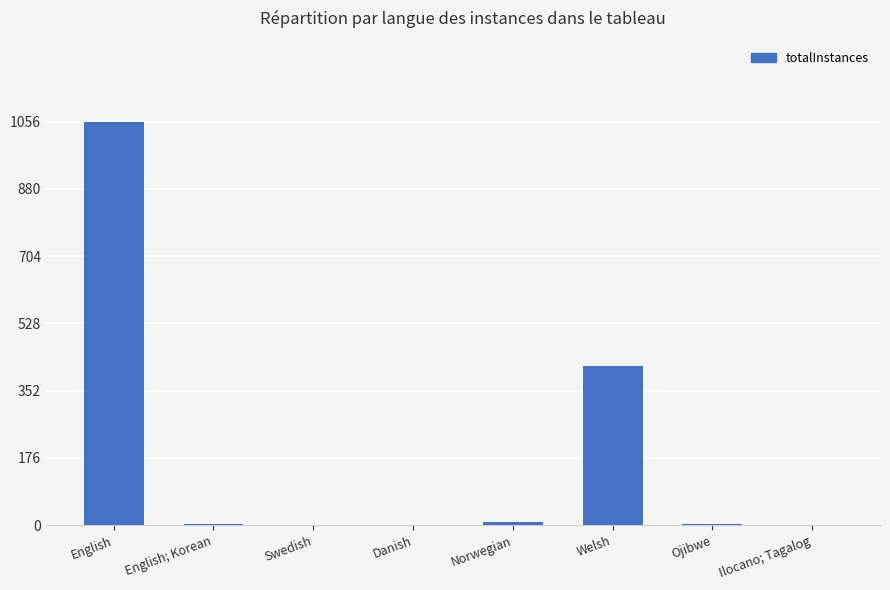

Are the bars horizontal?

No